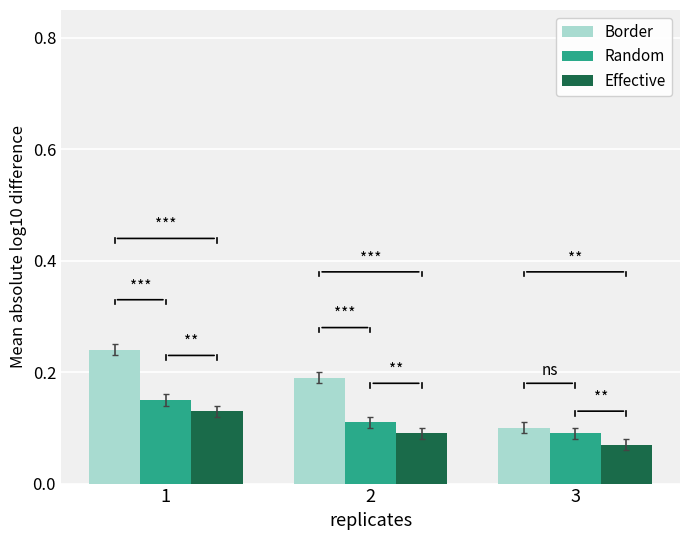

The value of Border at 3 is 0.1. True or false?

True